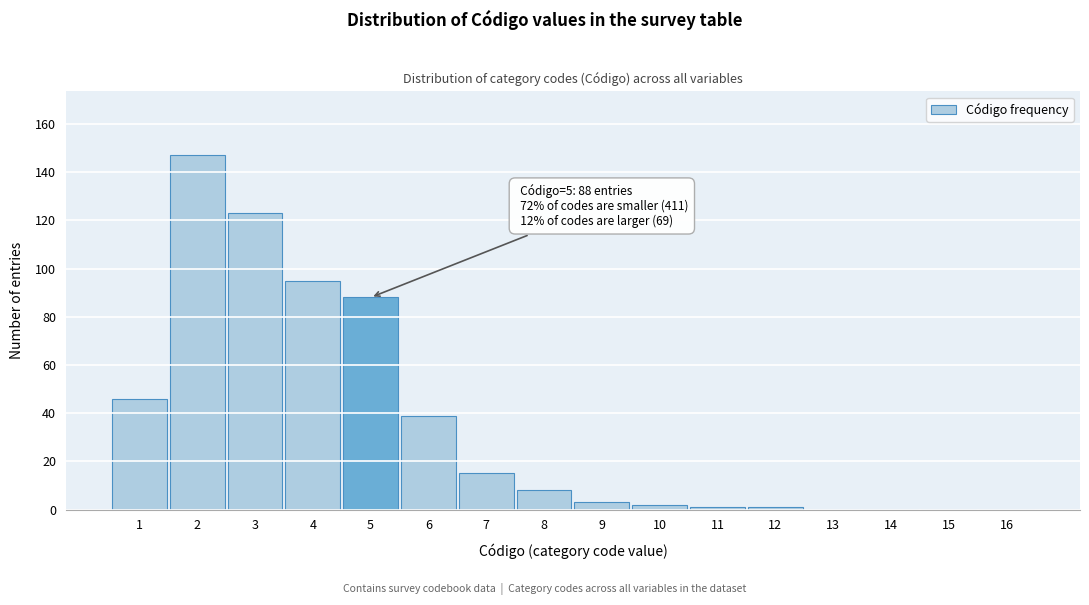

Reading left to right, extract all data points from this chart.

1=46	2=147	3=123	4=95	5=88	6=39	7=15	8=8	9=3	10=2	11=1	12=1	13=0	14=0	15=0	16=0